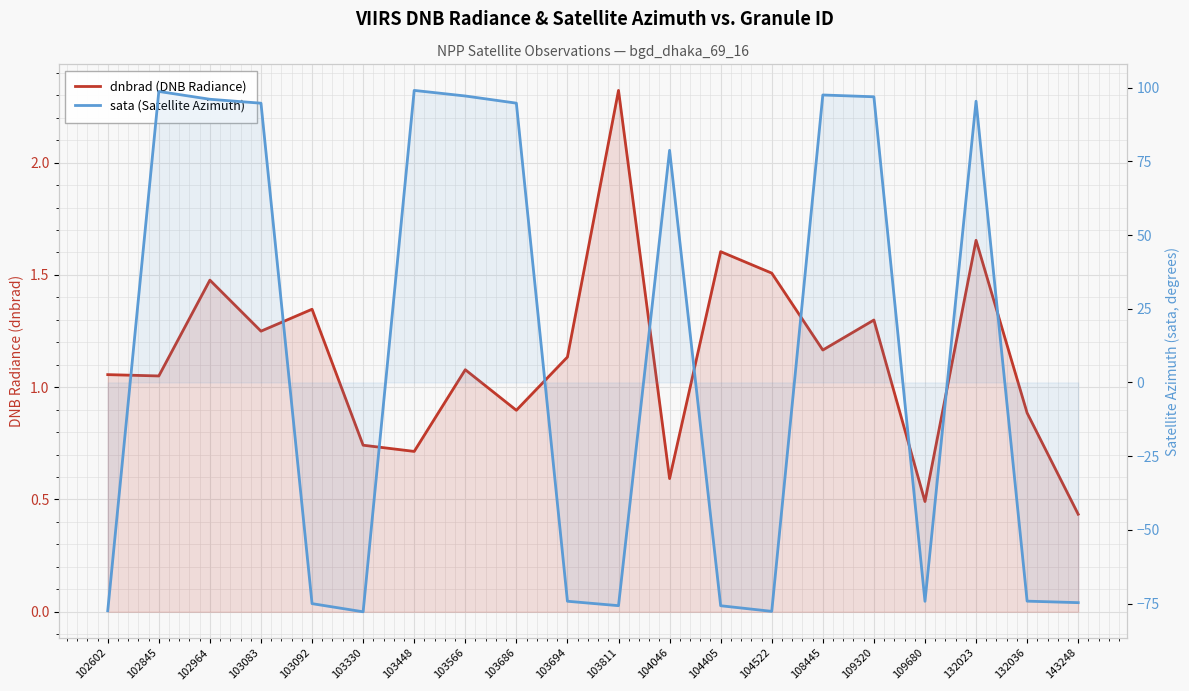

What is the difference between the dnbrad (DNB Radiance) values at 109320 and 104522?

0.2